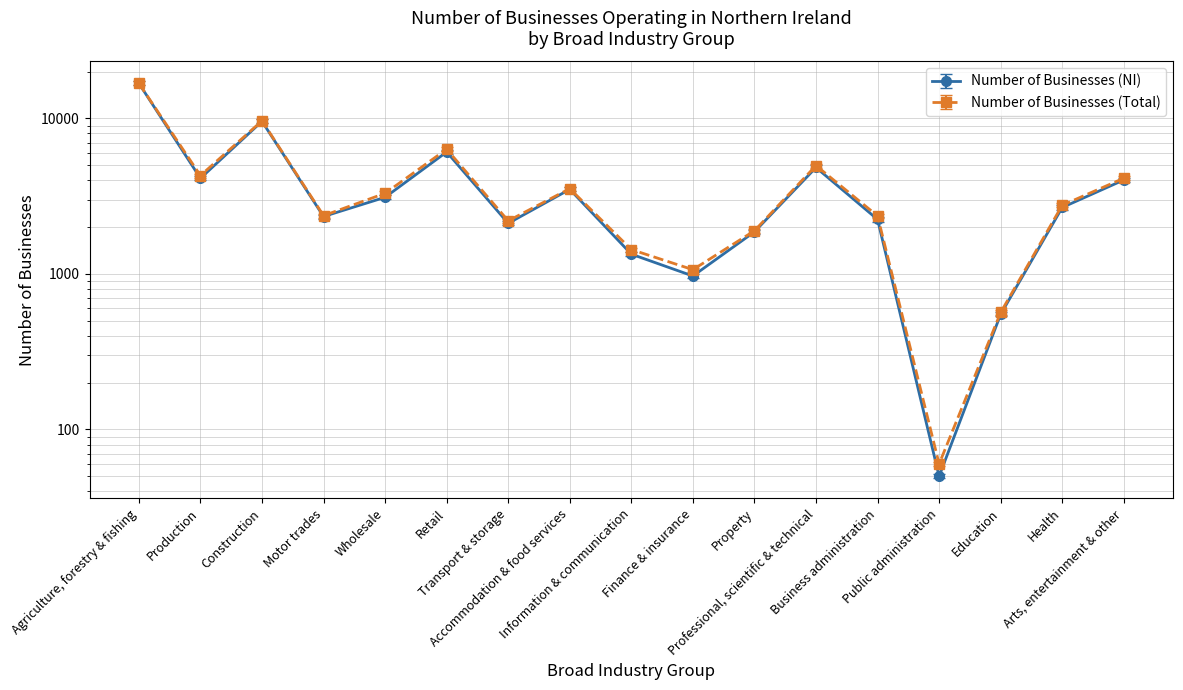

How many series are shown in this chart?

2